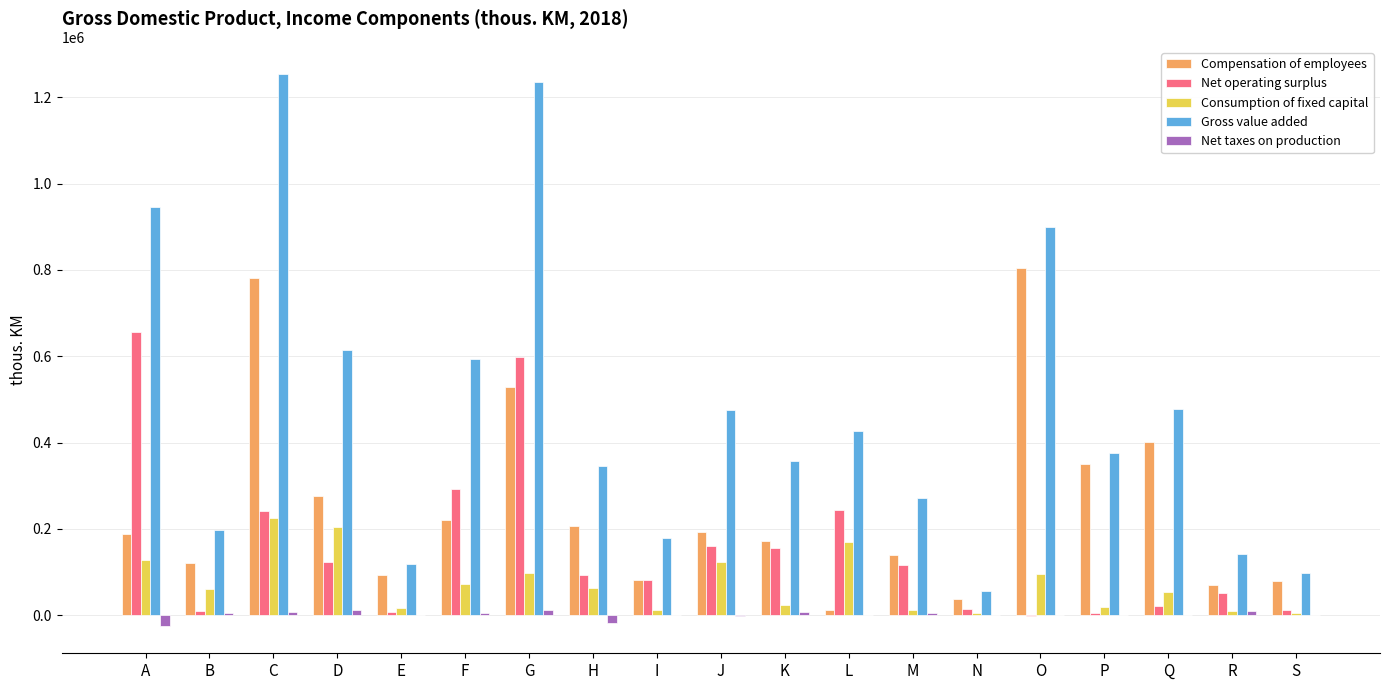

At which label does Net operating surplus reach its peak?

A